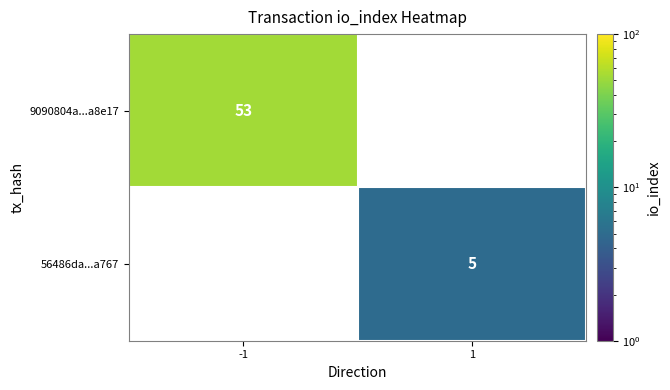

Which has a higher value, 1 or -1?

-1